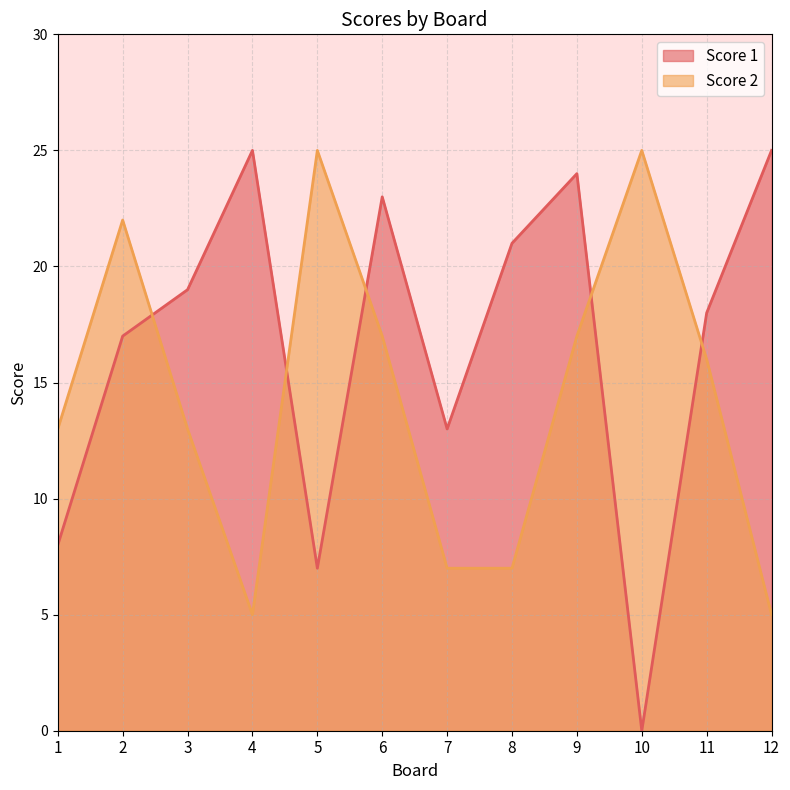

At how many categories does at least one series exceed 12?

12